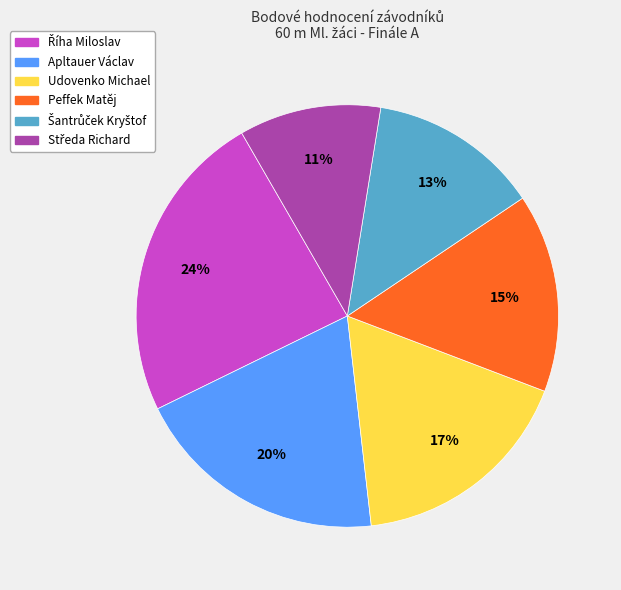

Is there any slice that represents more than half of the pie?

No